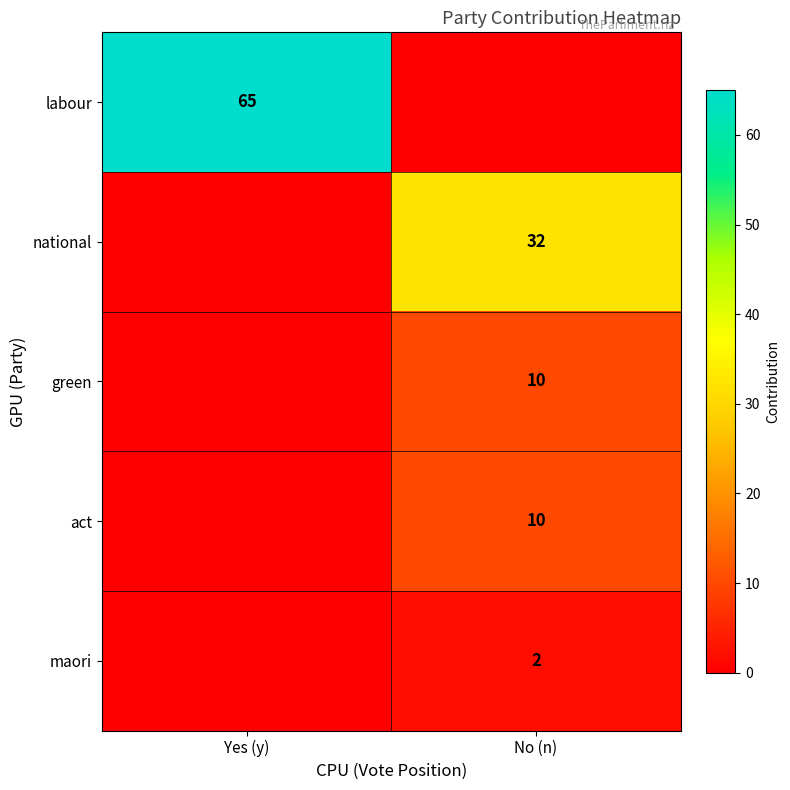

The national series shows 32 at No (n). True or false?

True